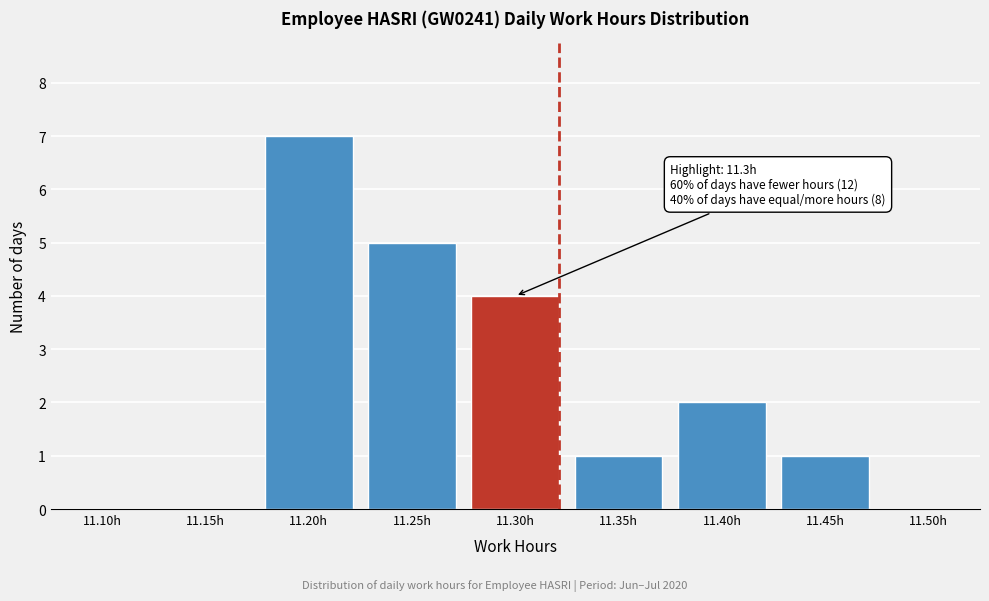

Reading right to left, list all the values displayed in this chart.

11.50h=0	11.45h=1	11.40h=2	11.35h=1	11.30h=4	11.25h=5	11.20h=7	11.15h=0	11.10h=0